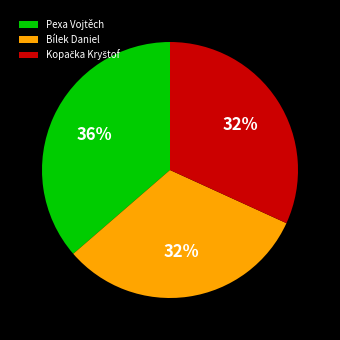

What percentage is the Pexa Vojtěch slice, to the nearest percent?

36%